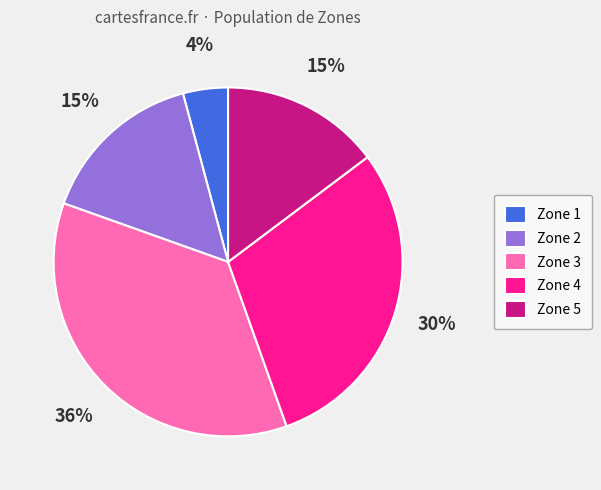

Is the sum of Zone 1 and Zone 4 greater than half?

No